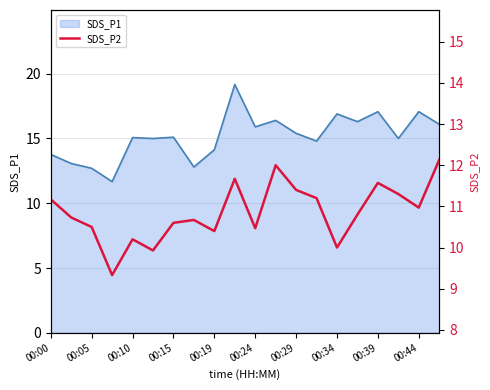

The SDS_P1 series shows 22.4 at 00:10. True or false?

False